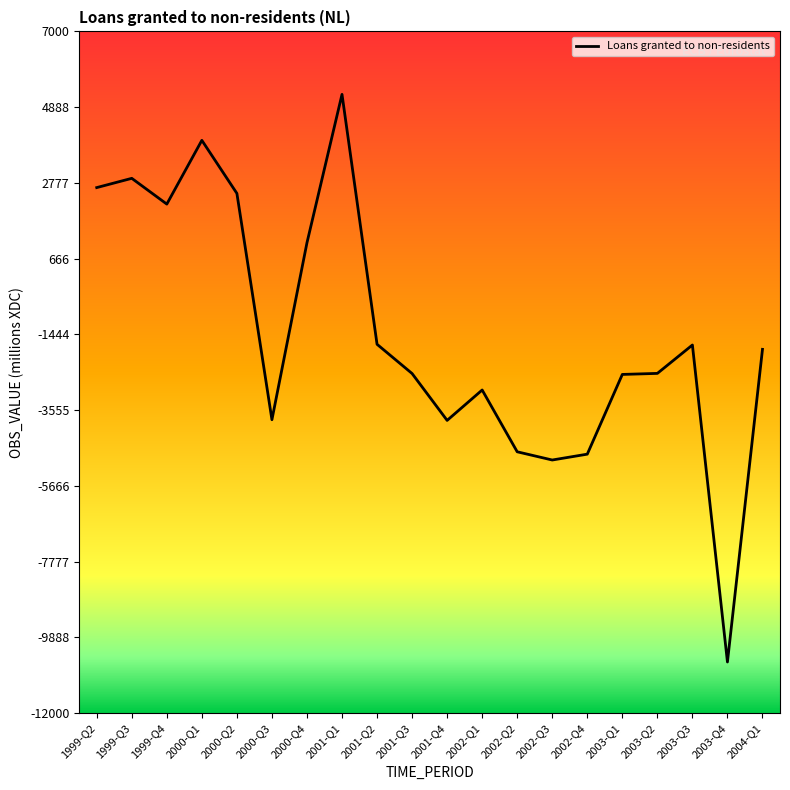

The chart shows a value of 3964 at 2000-Q1. True or false?

True